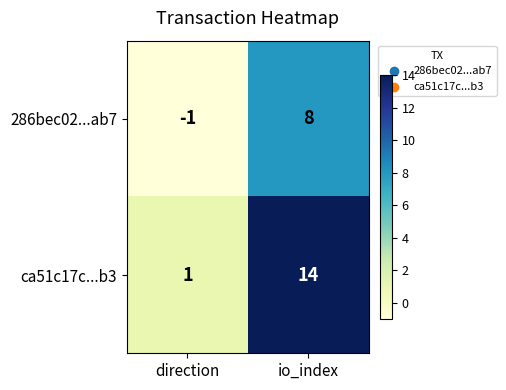

List the series in order of their overall mean, highest first.

ca51c17c...b3, 286bec02...ab7